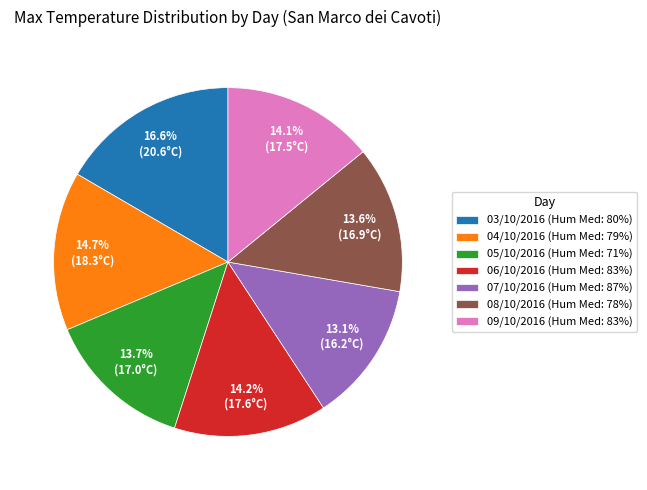

True or false: 06/10/2016 accounts for 14% of the total.

True